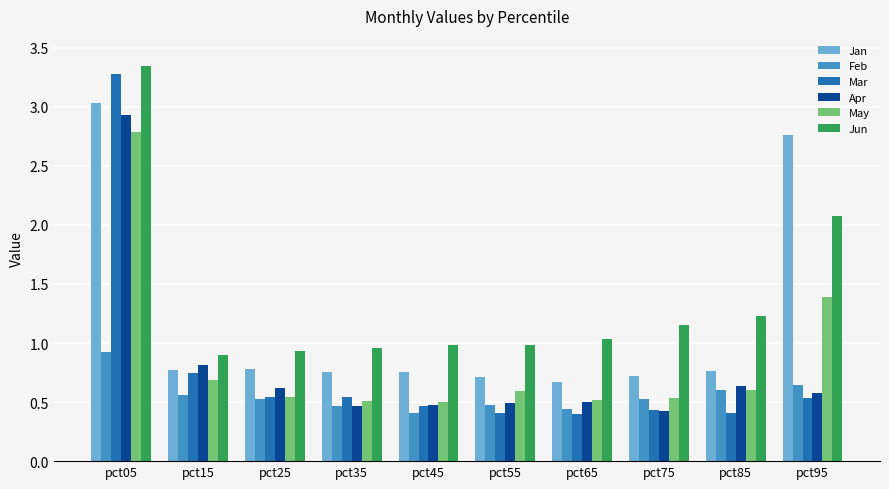

Which series changed the most between pct35 and pct65?

Mar